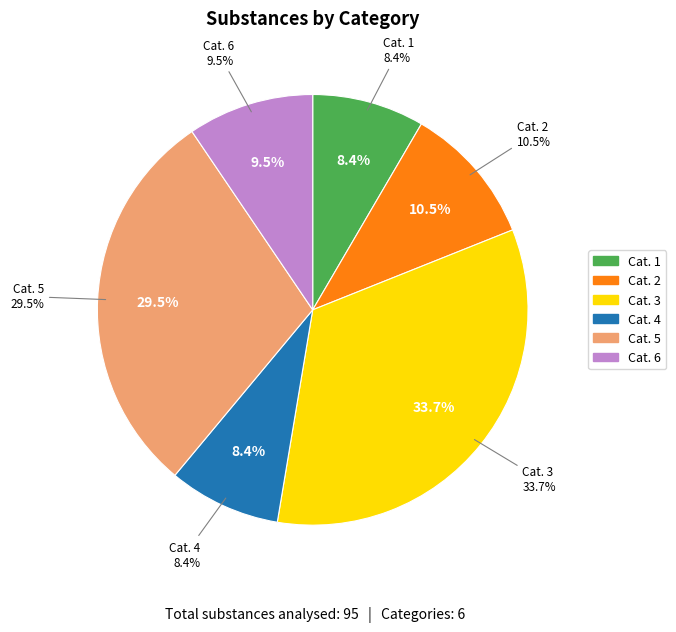

What percentage is NOT represented by Cat. 6?

90.5%